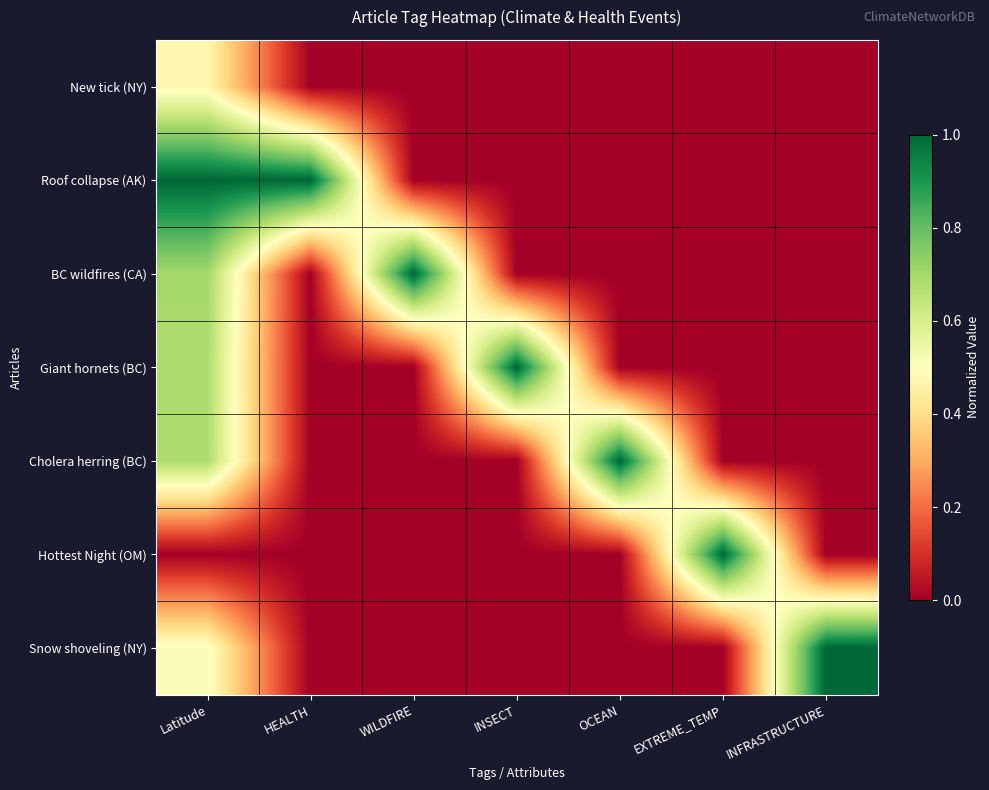

Which has a higher value, WILDFIRE or HEALTH?

WILDFIRE